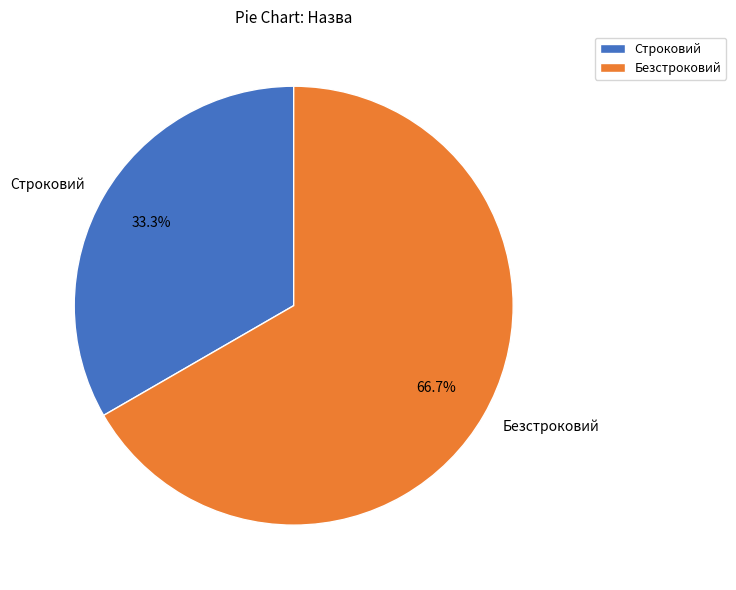

To the nearest percent, what is the difference between the largest and smallest slice percentages?

33%